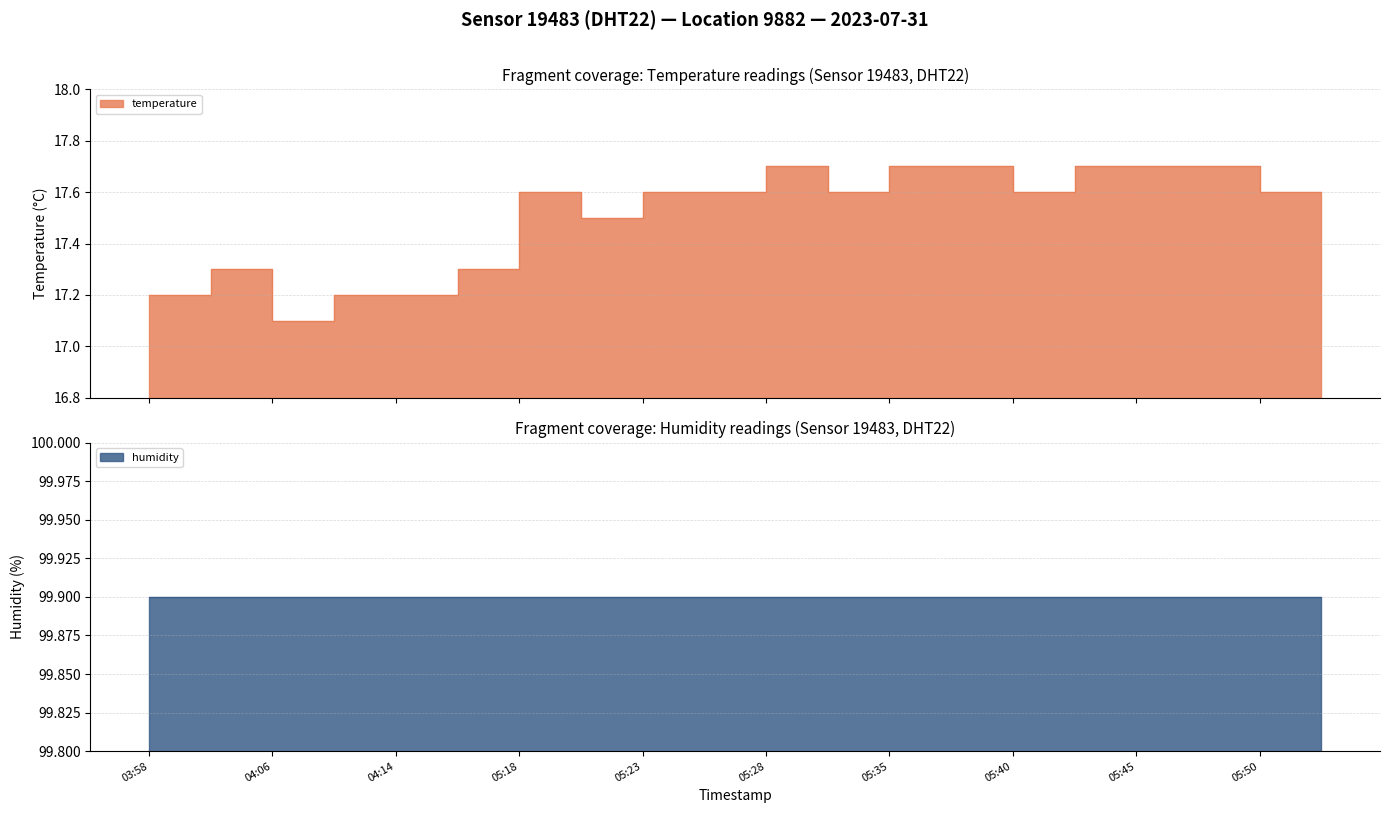

Between 05:50 and 05:18, which is larger?

05:50